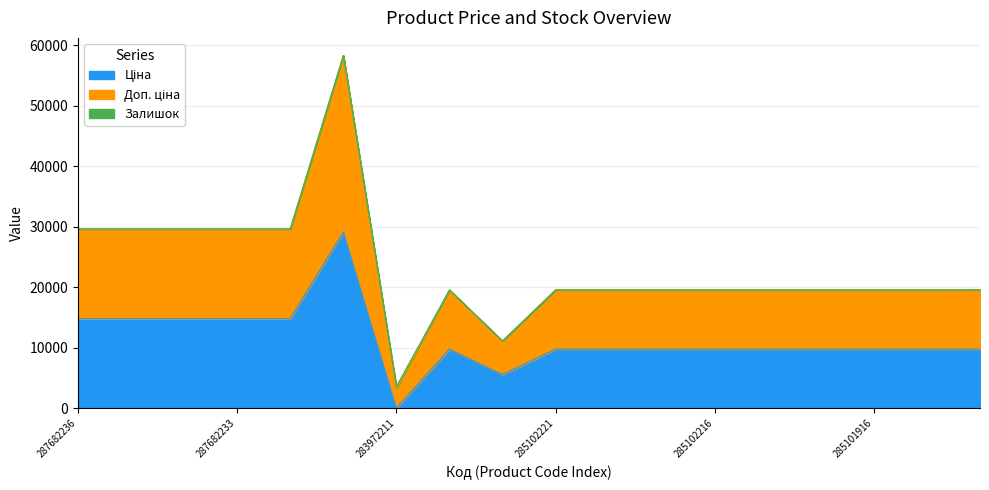

What is the difference between the Доп. ціна values at 285102218 and 287682234?

10081.2